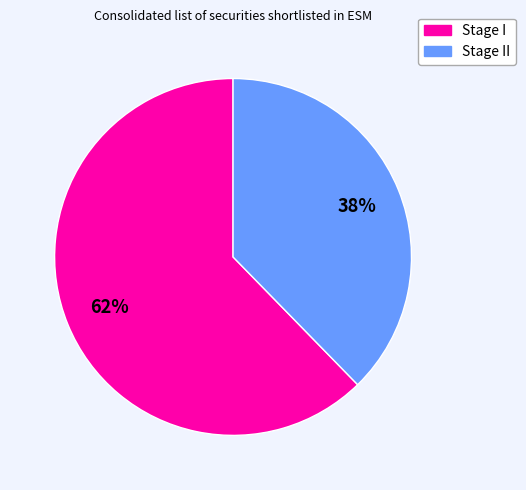

Is there any slice that represents more than half of the pie?

Yes